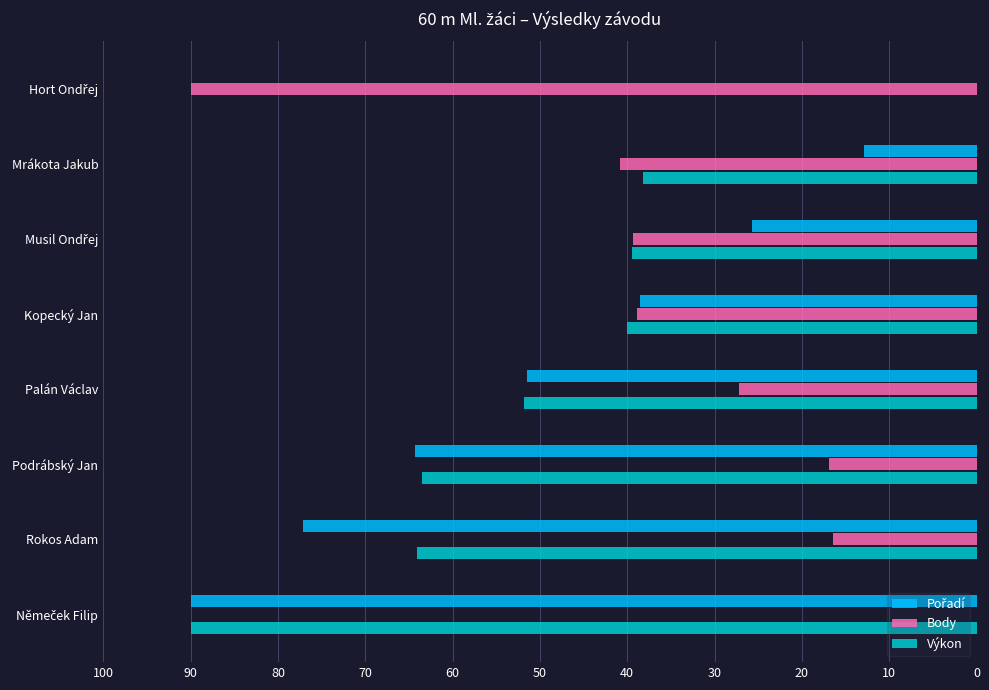

What is the total value across all series at Palán Václav?

130.4